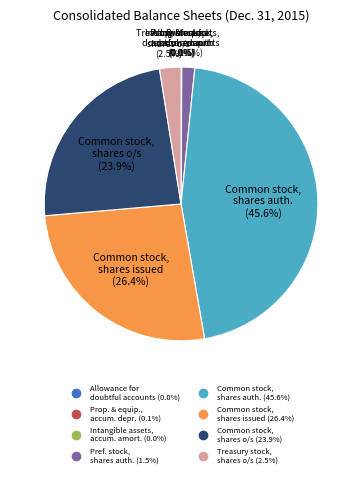

Is there any slice that represents more than half of the pie?

No